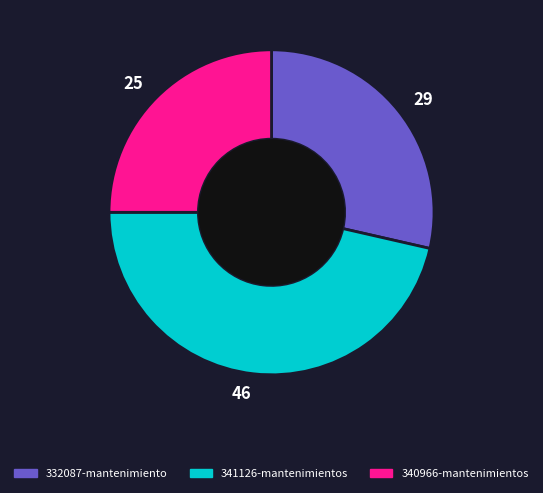

Combined, do 341126-mantenimientos and 340966-mantenimientos account for over 50%?

Yes